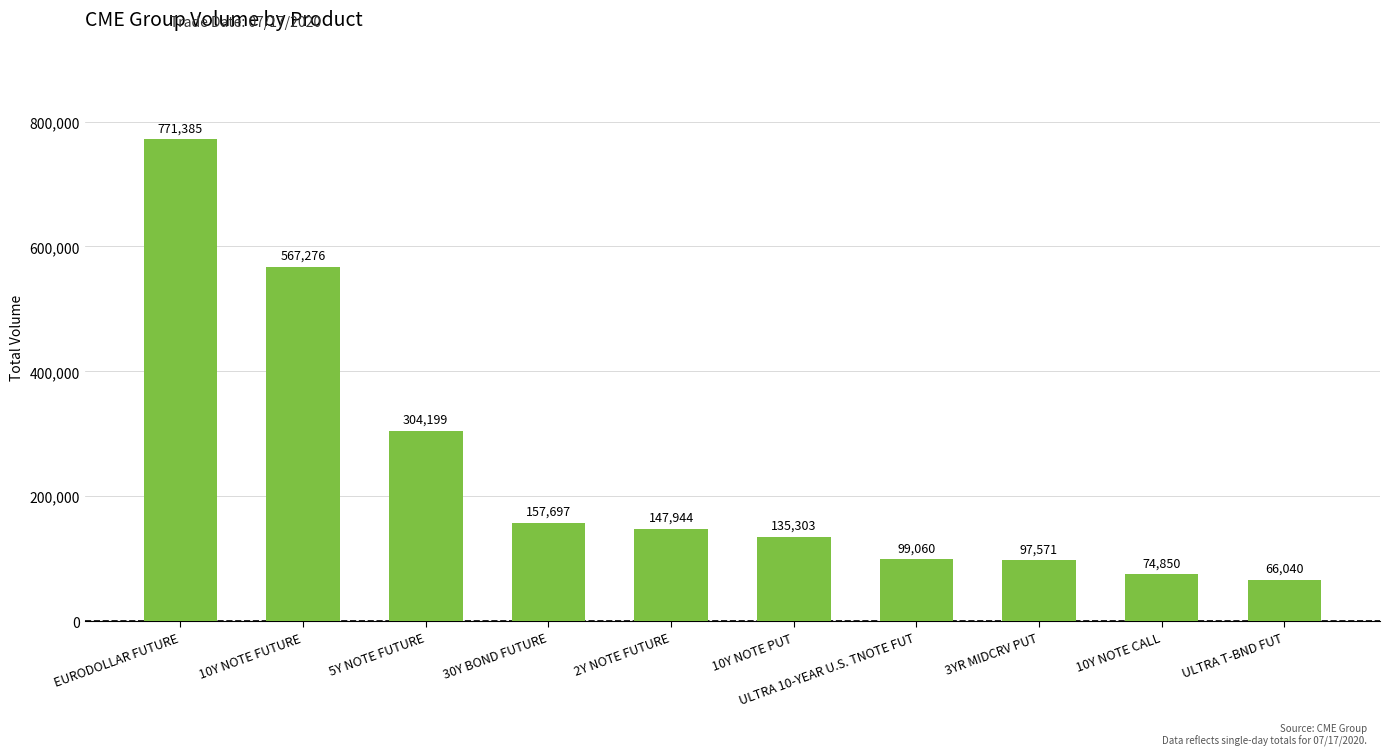

The chart shows a value of 496784 at 5Y NOTE FUTURE. True or false?

False